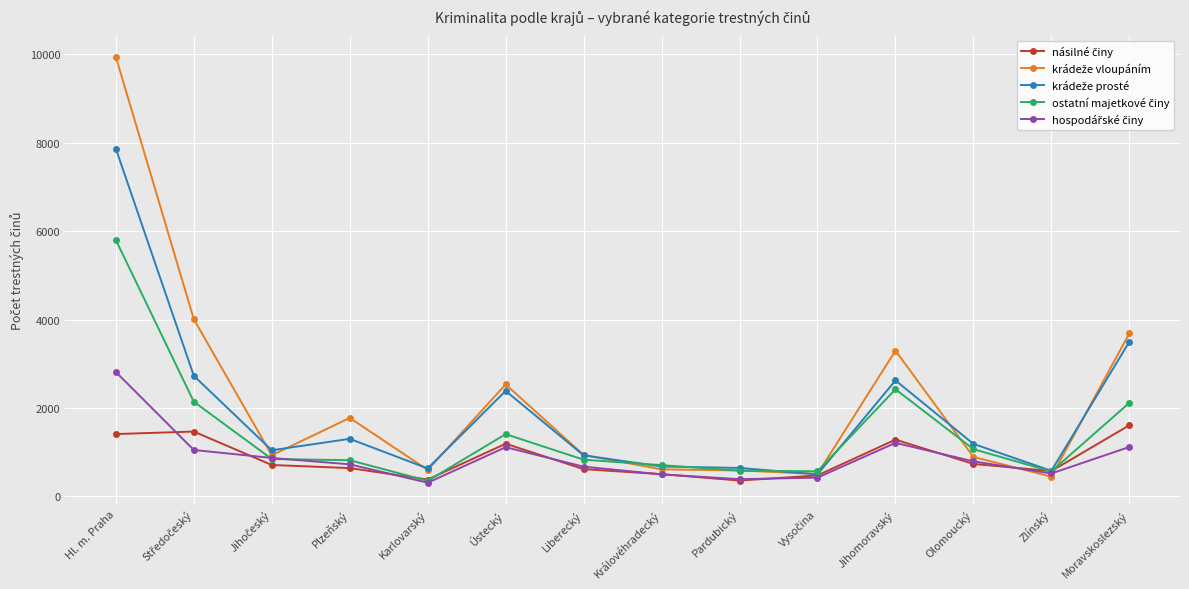

What is the label of the 1st point from the right?

Moravskoslezský